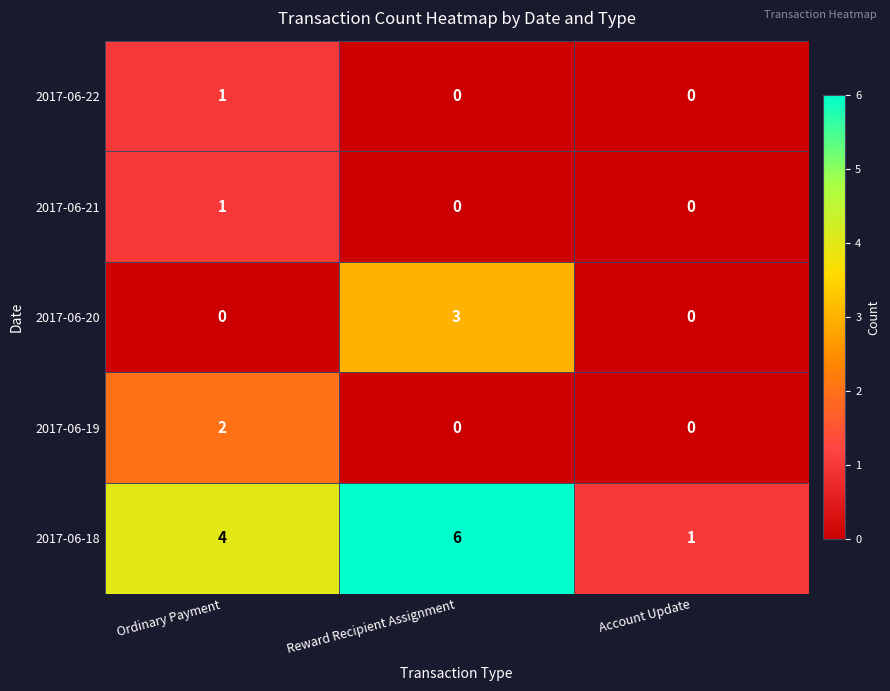

At which category is the sum across all series the highest?

Reward Recipient Assignment